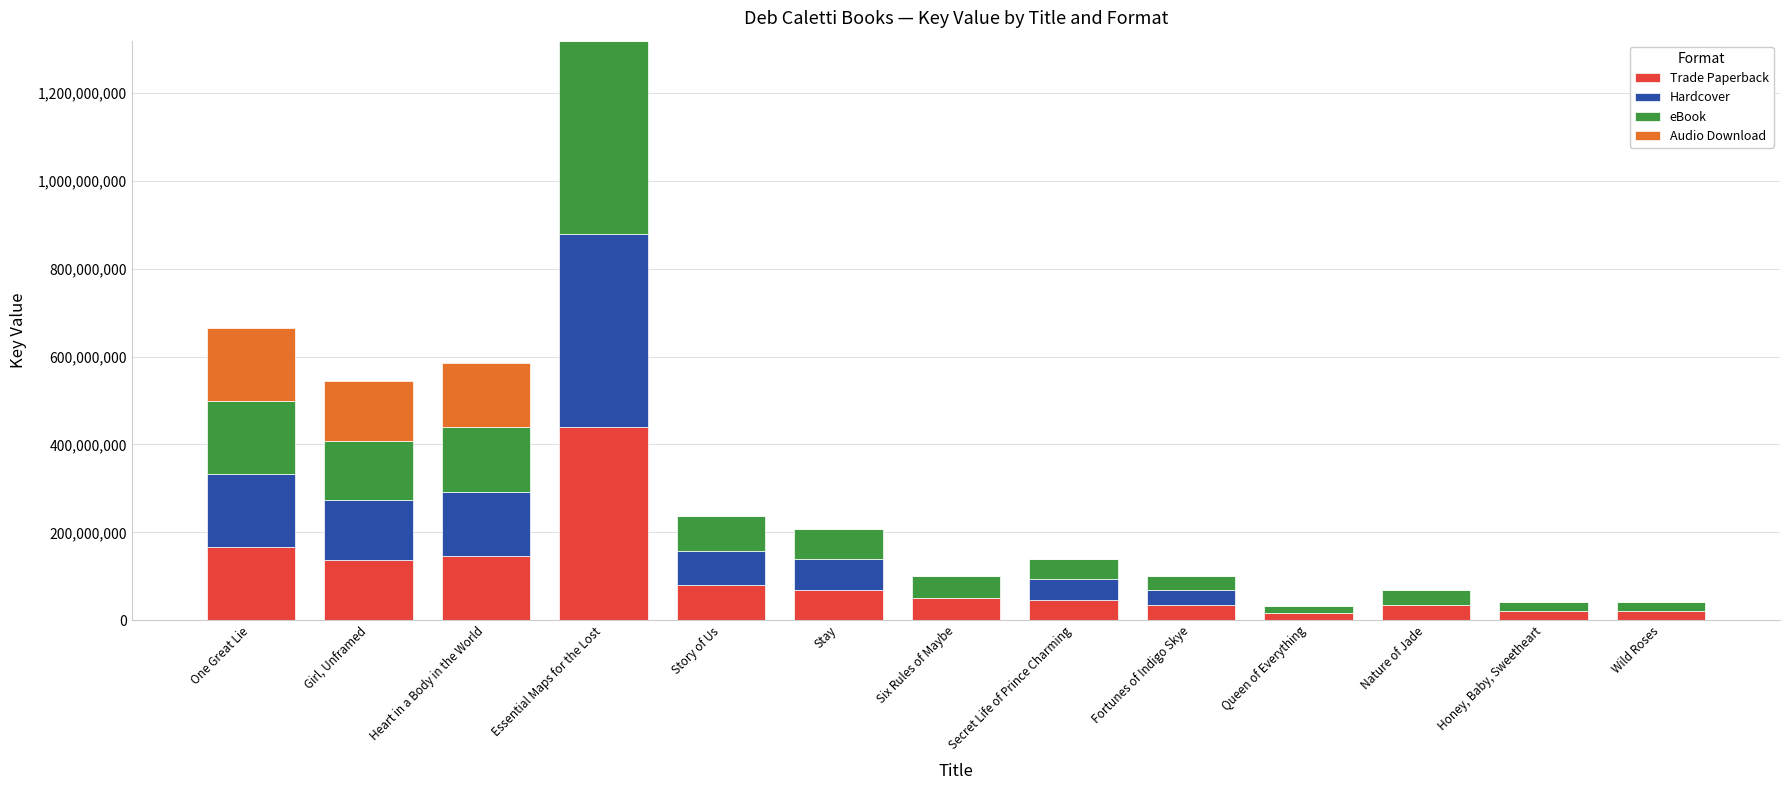

How many series are shown in this chart?

4